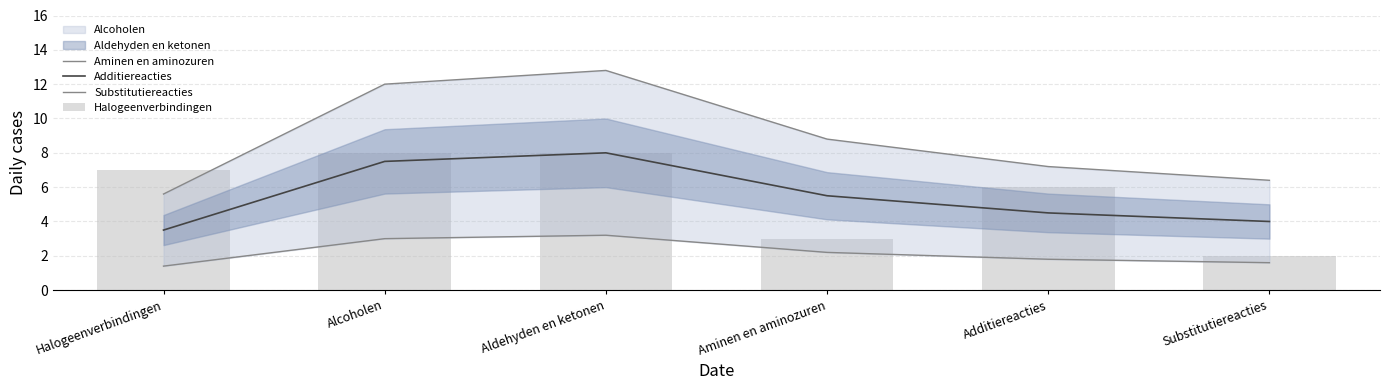

What is the sum of the Halogeenverbindingen values at Halogeenverbindingen and Additiereacties?

13.0